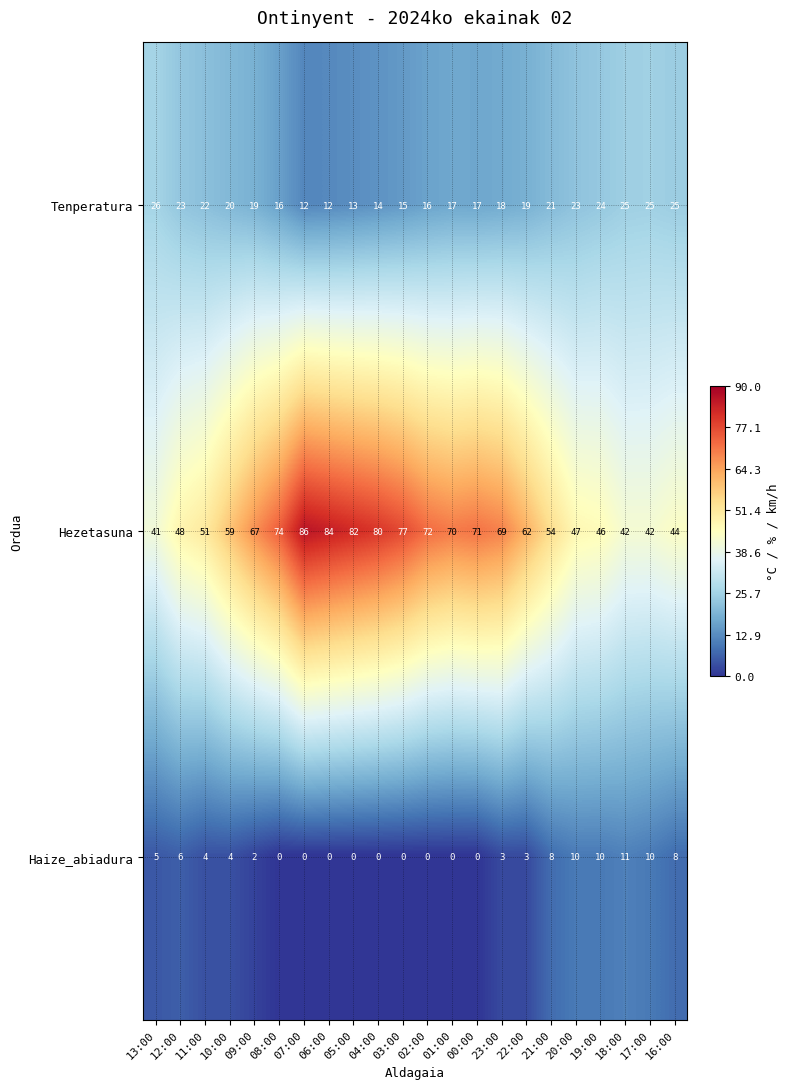

What is the total value across all series at 09:00?

88